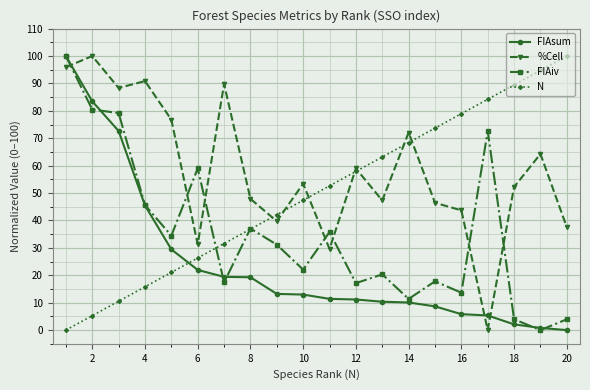

What is the maximum value shown in the chart?

100.0